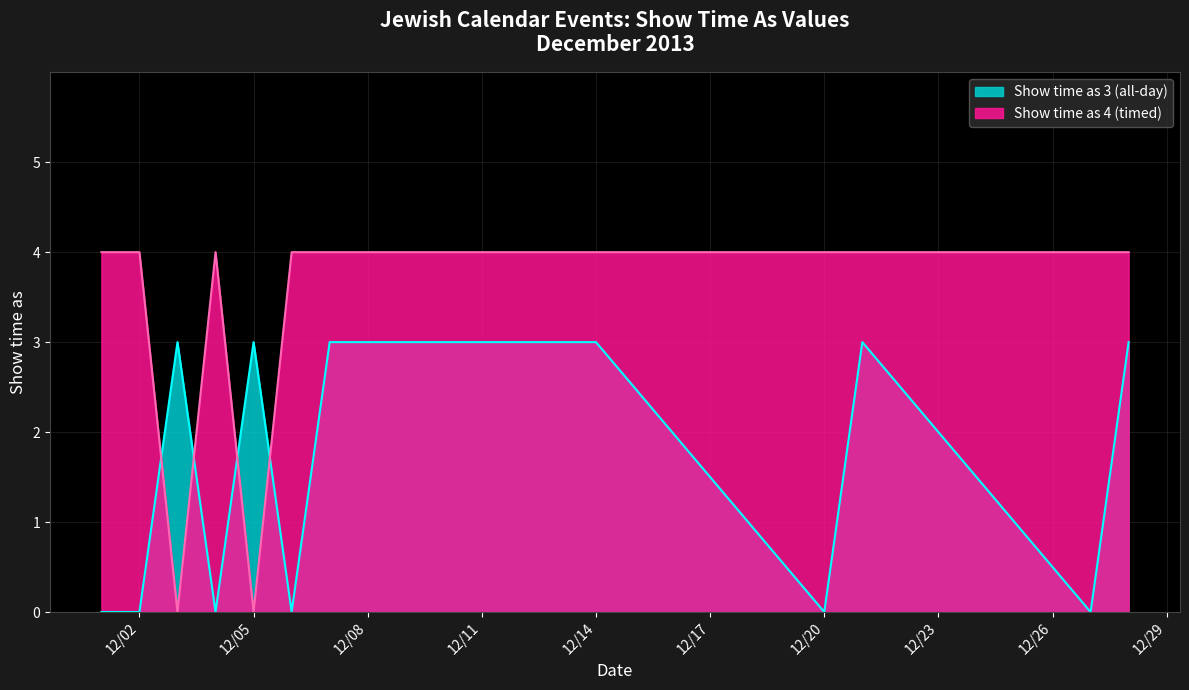

What is the difference between the highest and lowest values at 12/05?

3